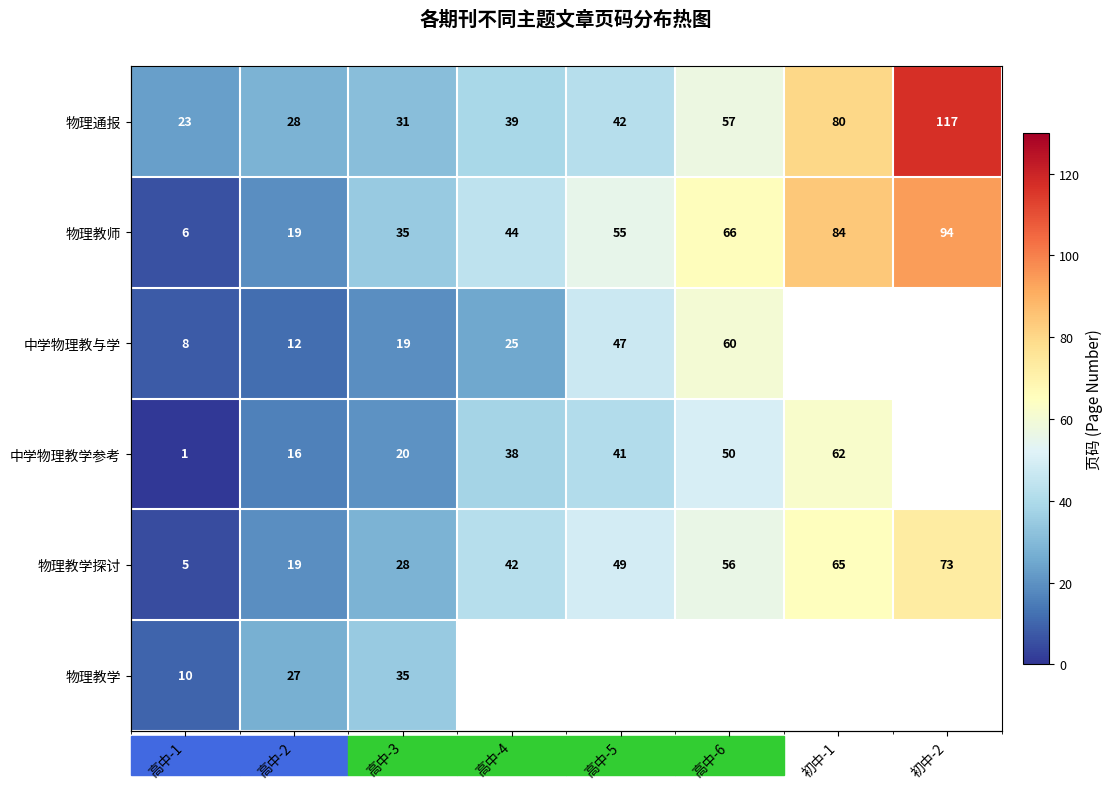

List the labels in order of 中学物理教与学 value, smallest first.

高中-1, 高中-2, 高中-3, 高中-4, 高中-5, 高中-6, 初中-1, 初中-2